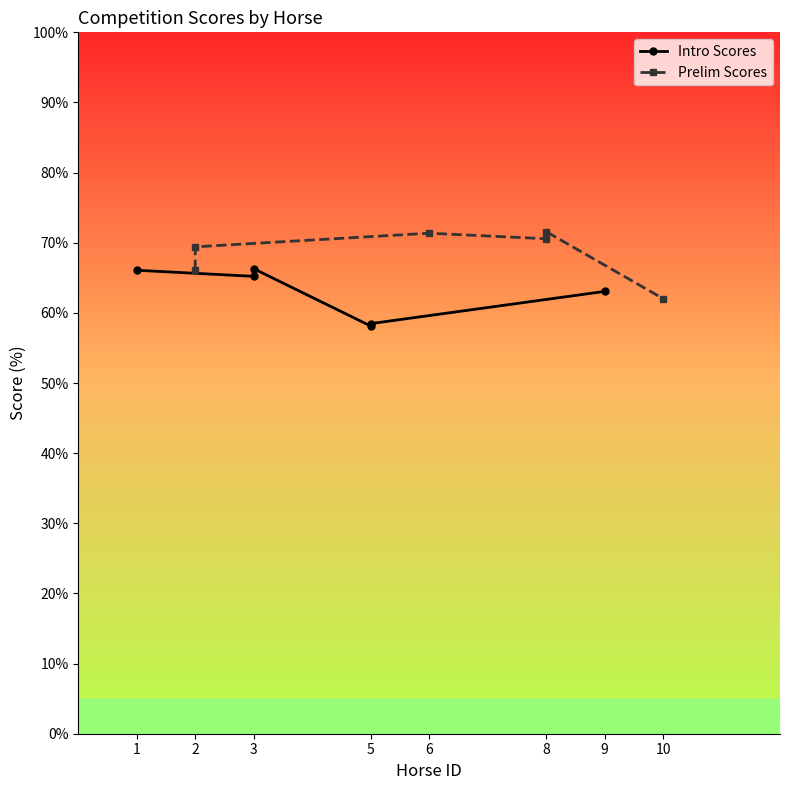

Between 3 and 6, which series saw the biggest shift?

Intro Scores